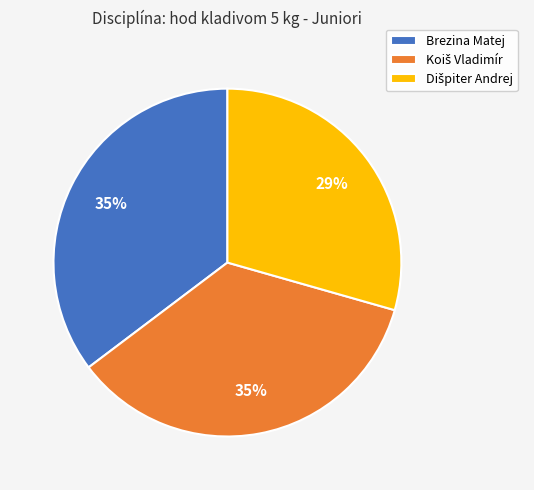

What percentage is the Brezina Matej slice, to the nearest percent?

35%